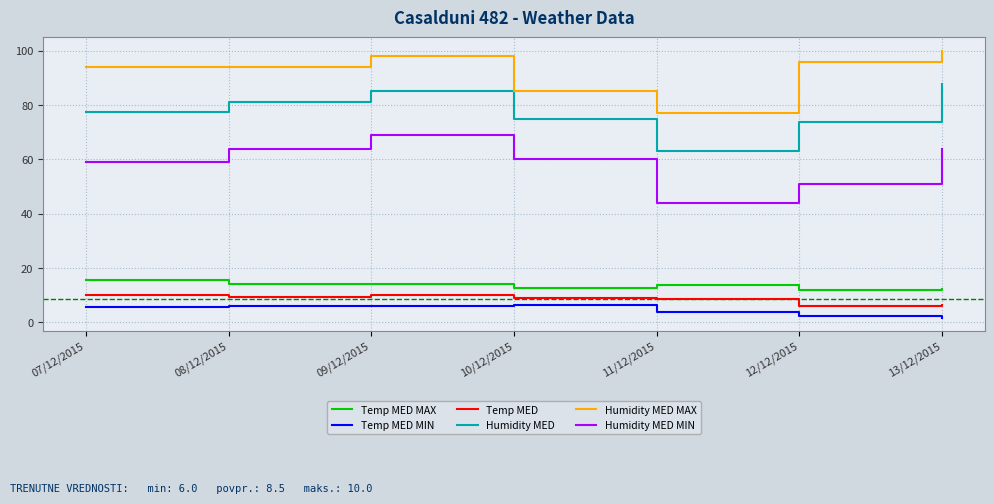

What is the difference between the highest and lowest values at 12/12/2015?

93.7